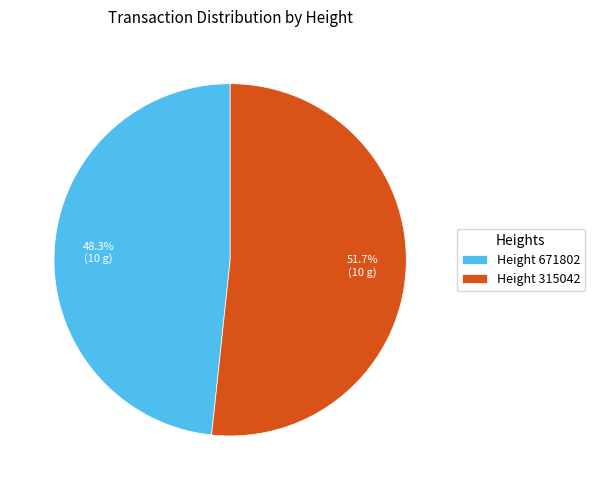

Is there any slice that represents more than half of the pie?

Yes